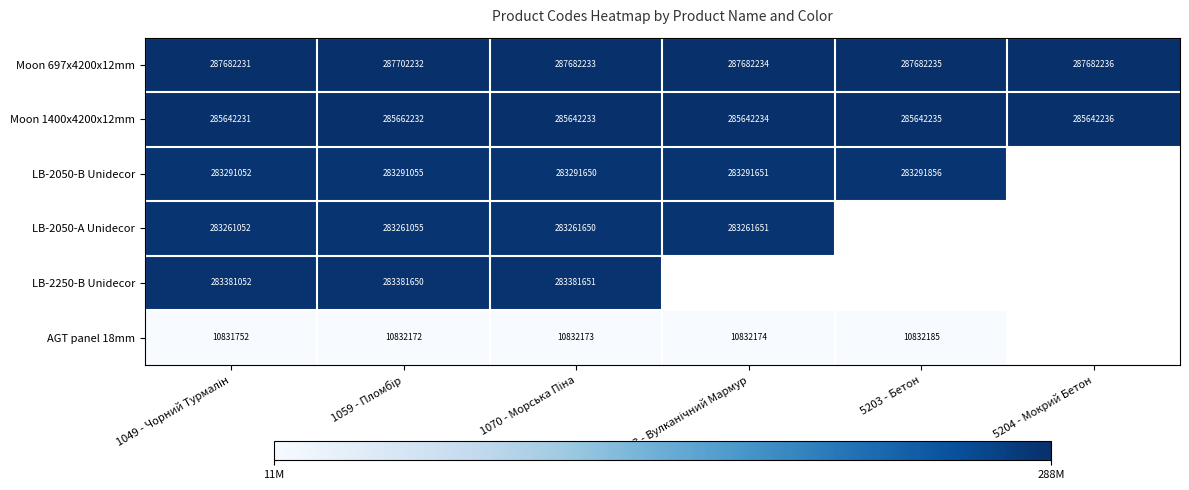

What is the difference between the highest and lowest values at 5193 - Вулканічний Мармур?

276850060.0